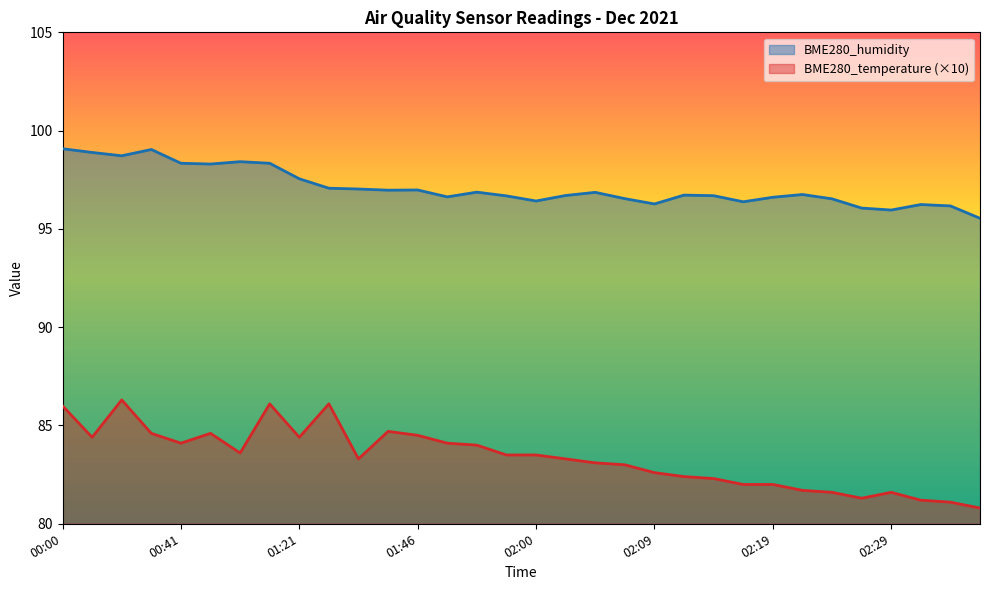

Reading right to left, transcribe all the data shown in this chart.

BME280_temperature: 80.8	81.1	81.2	81.6	81.3	81.6	81.7	82.0	82.0	82.3	82.4	82.6	83.0	83.1	83.3	83.5	83.5	84.0	84.1	84.5	84.7	83.3	86.1	84.4	86.1	83.6	84.6	84.1	84.6	86.3	84.4	86.0
BME280_humidity: 95.5	96.2	96.2	96.0	96.1	96.5	96.8	96.6	96.4	96.7	96.7	96.3	96.5	96.9	96.7	96.4	96.7	96.9	96.6	97.0	97.0	97.0	97.1	97.5	98.3	98.4	98.3	98.3	99.0	98.7	98.9	99.1